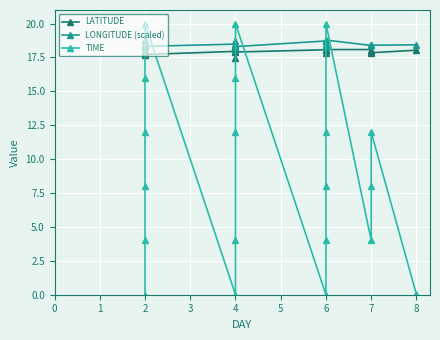

Which series ends up on top after the final intersection of TIME and LATITUDE?

LATITUDE